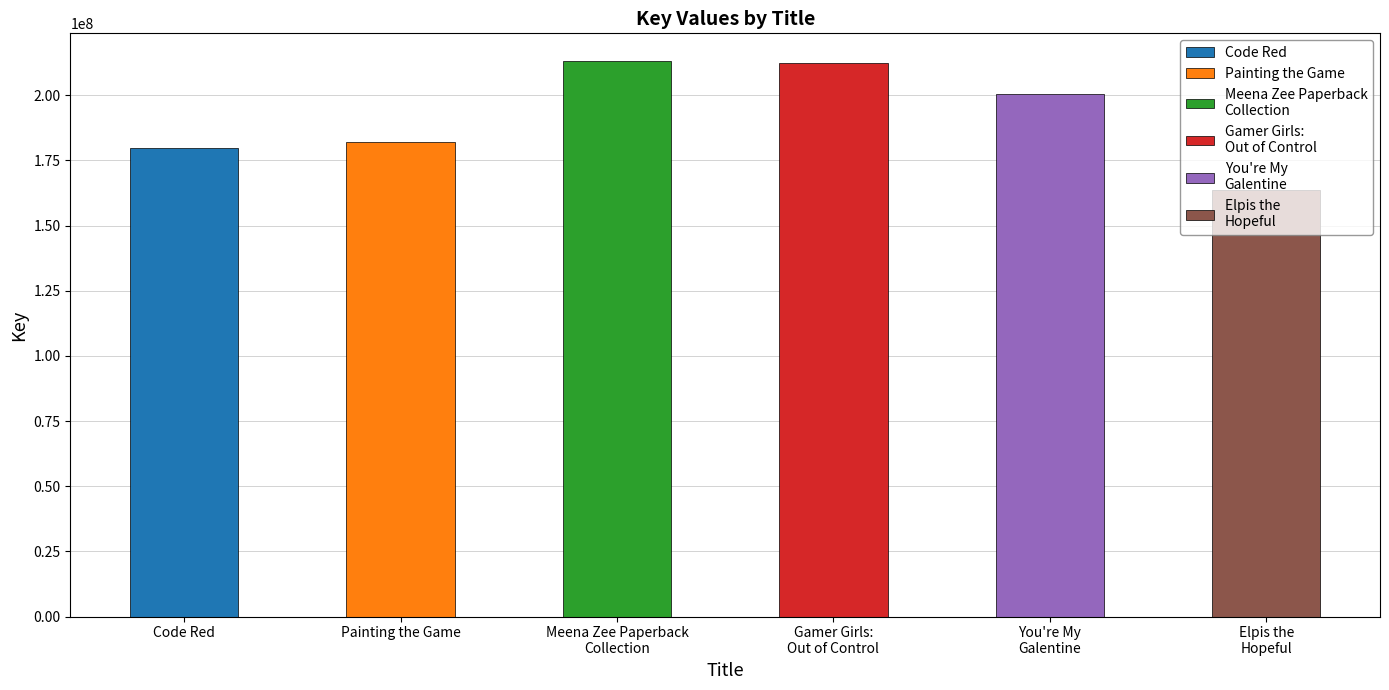

What is the greatest value displayed?

213110992